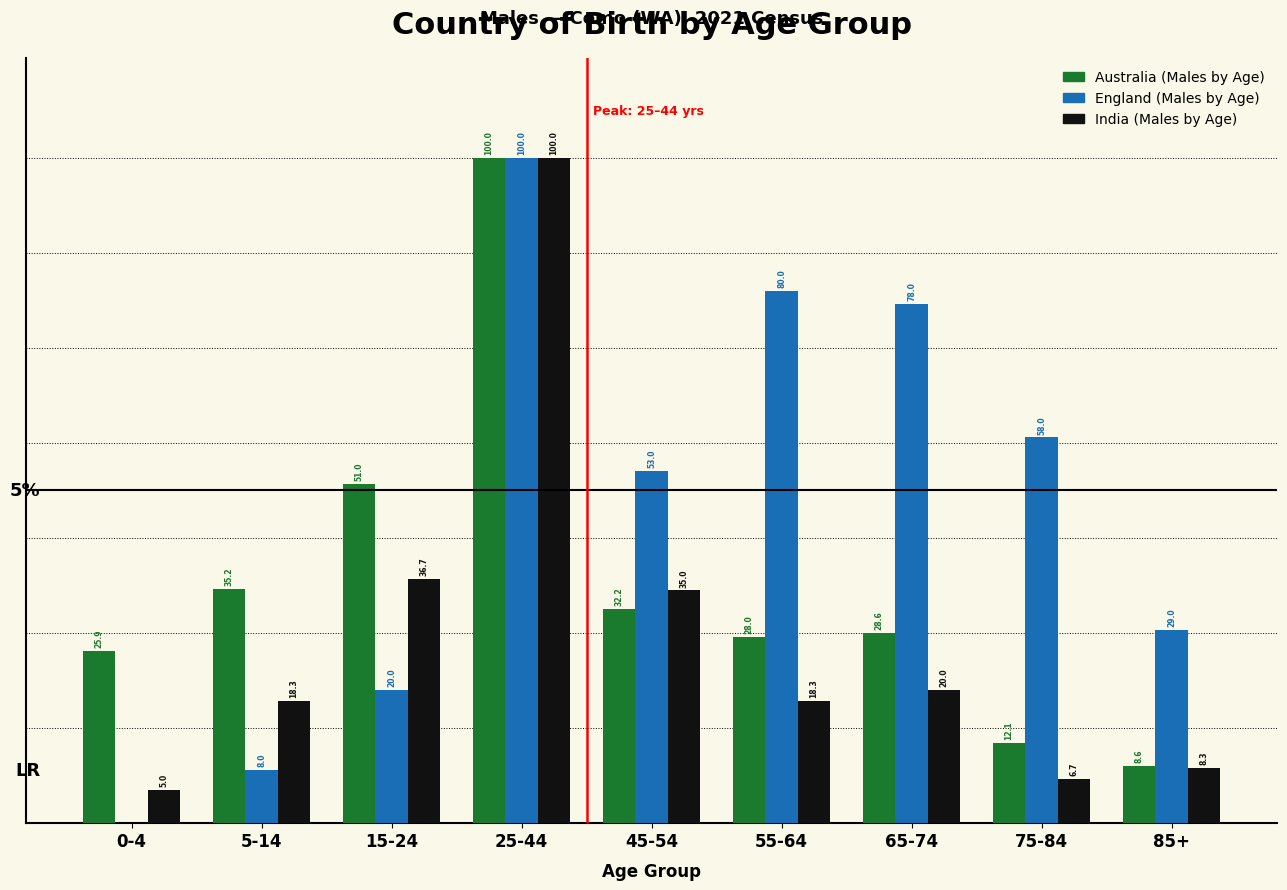

Between 0-4 and 55-64, which series saw the biggest shift?

England (Males by Age)